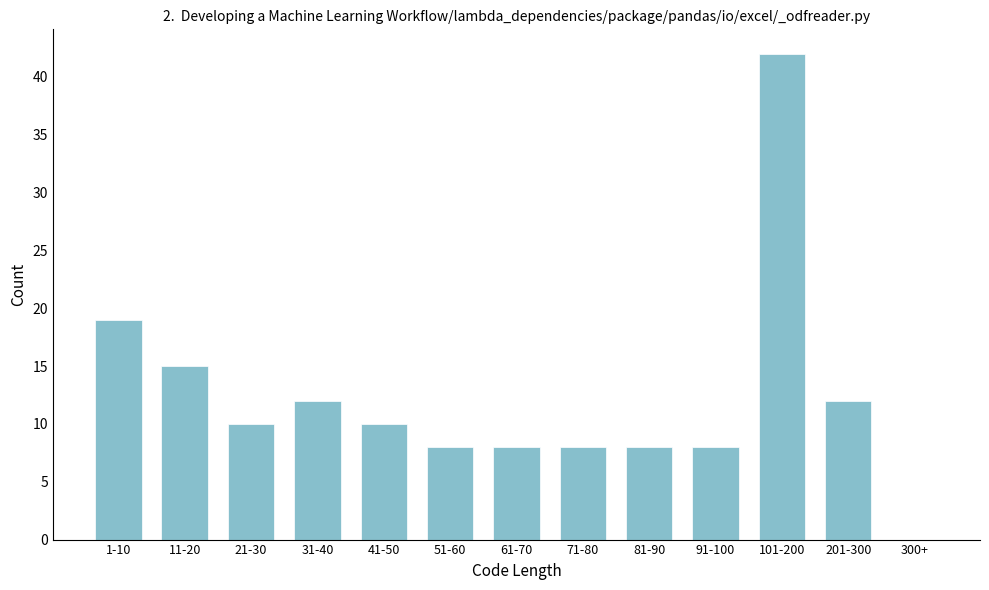

Reading right to left, extract all data points from this chart.

300+=0	201-300=12	101-200=42	91-100=8	81-90=8	71-80=8	61-70=8	51-60=8	41-50=10	31-40=12	21-30=10	11-20=15	1-10=19